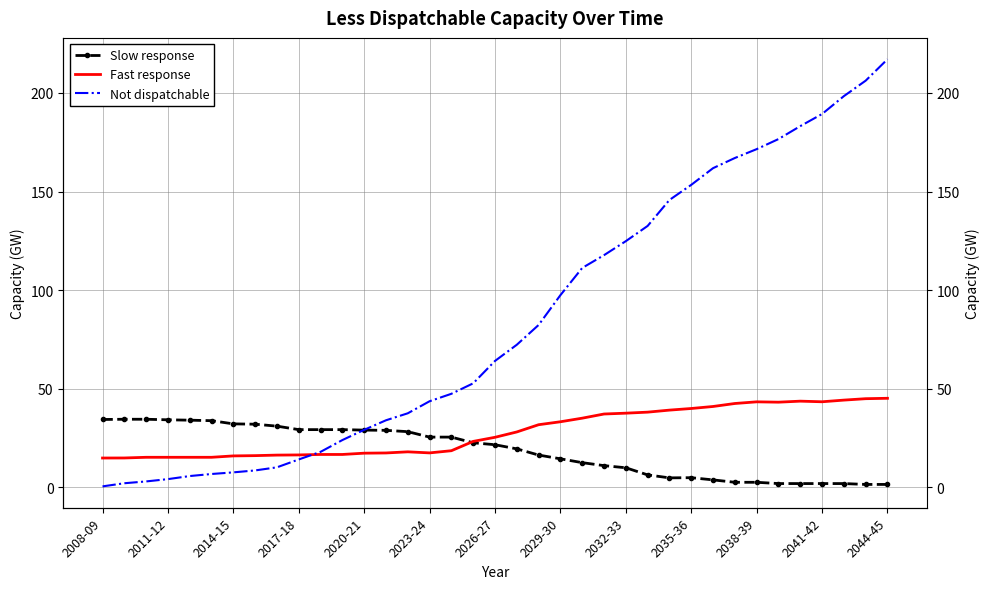

True or false: Fast response has a value of 23.5 at 26.

False